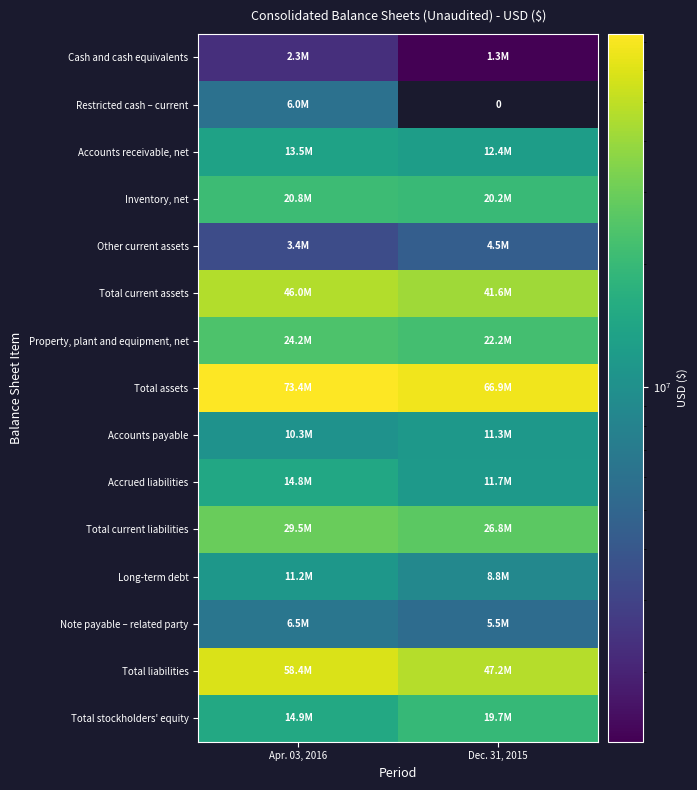

Where is Total current liabilities nearest to the value 28165500?

Apr. 03, 2016